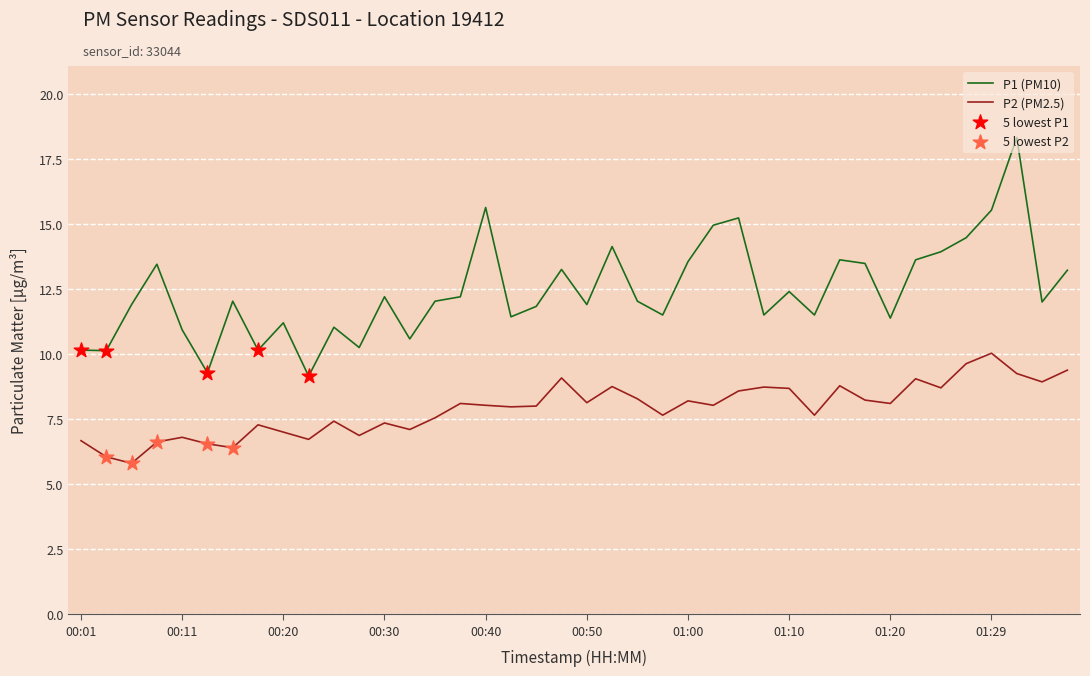

What is the difference between the maximum and minimum values in the P2 (PM2.5) series?

4.2